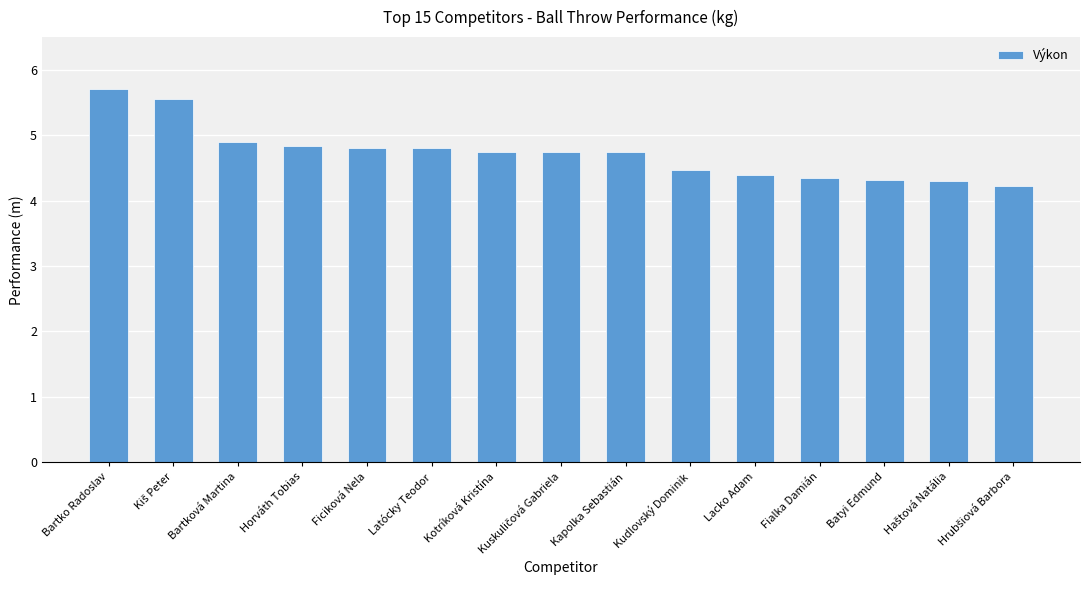

How many data points does each series have?

15